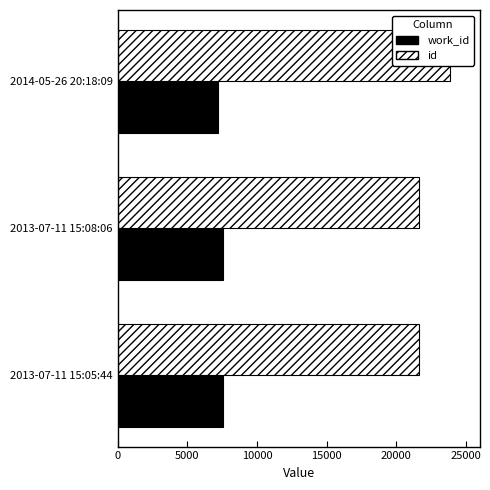

Is the value of work_id at 2014-05-26 20:18:09 greater than the value of id at 2013-07-11 15:08:06?

No